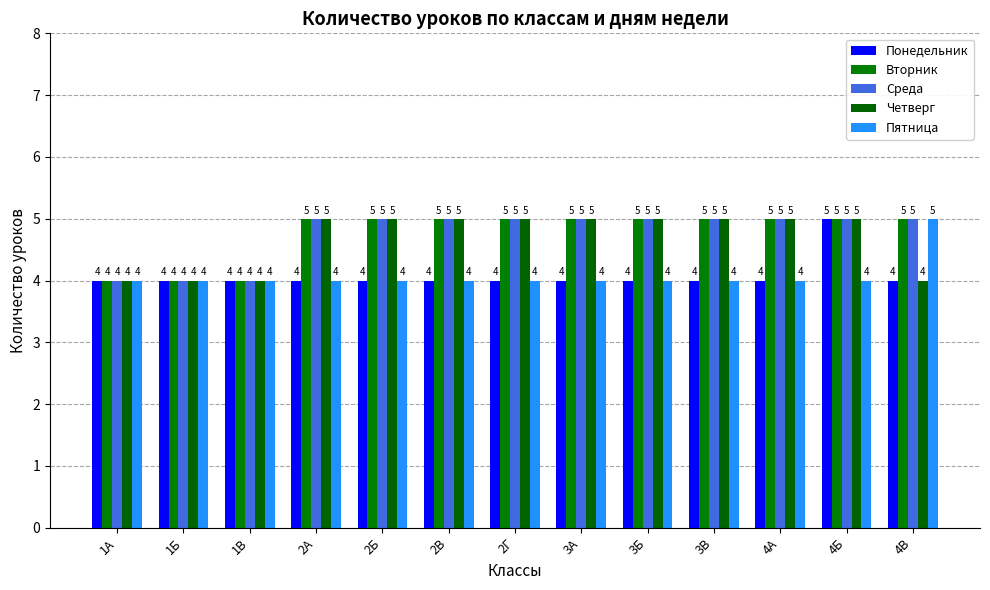

At which label is Вторник closest to 4?

1А